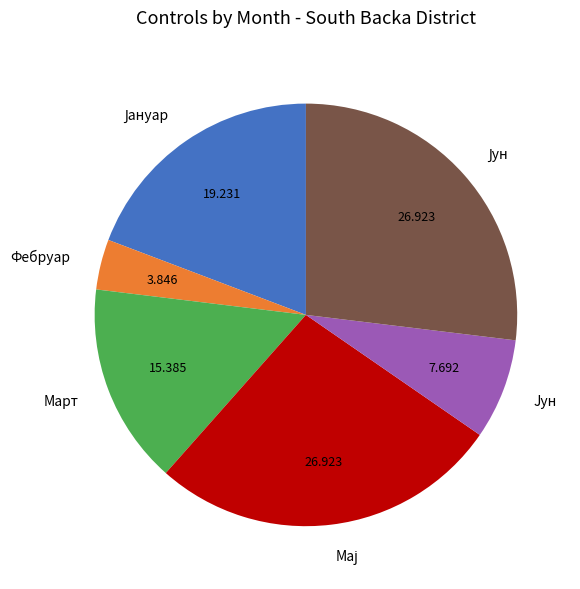

Does any single category account for the majority?

No